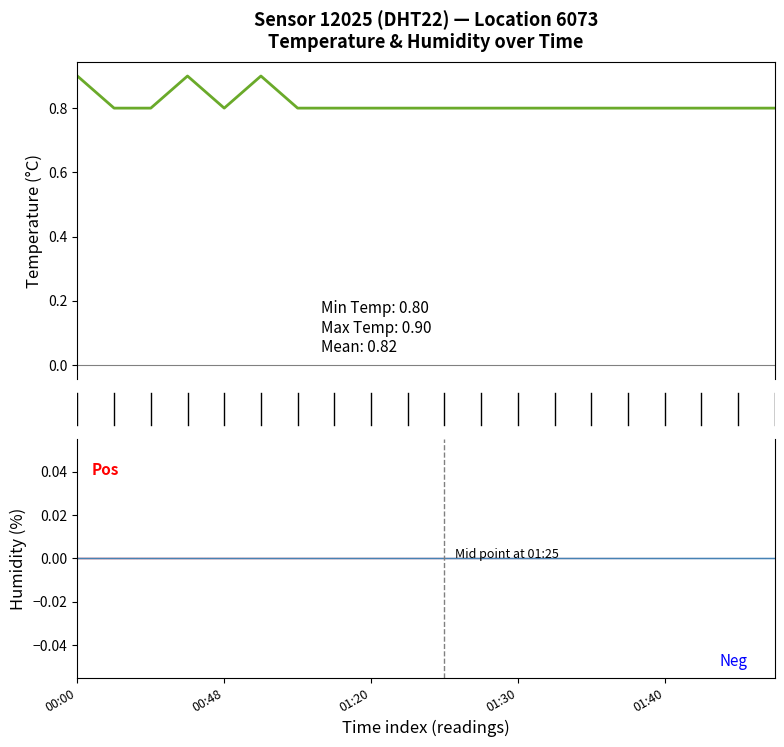

The temperature series shows 0.9 at 5. True or false?

True